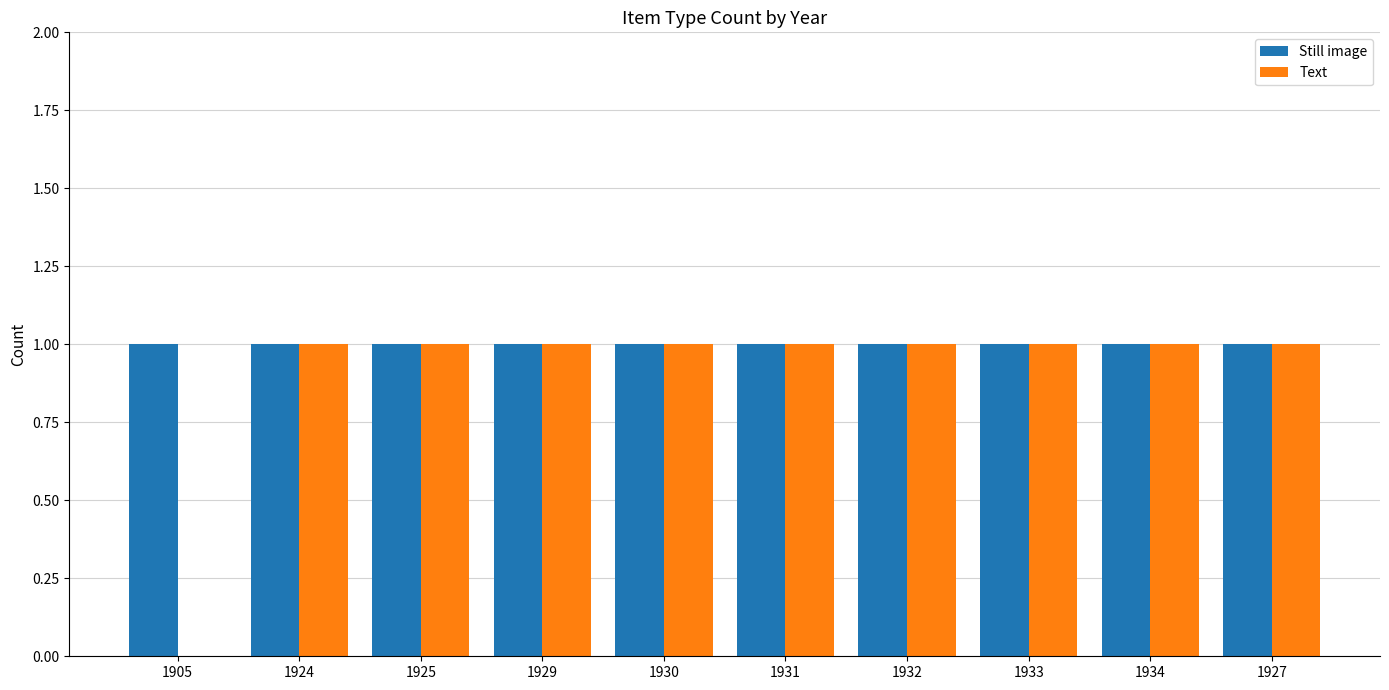

What is the greatest value displayed?

1